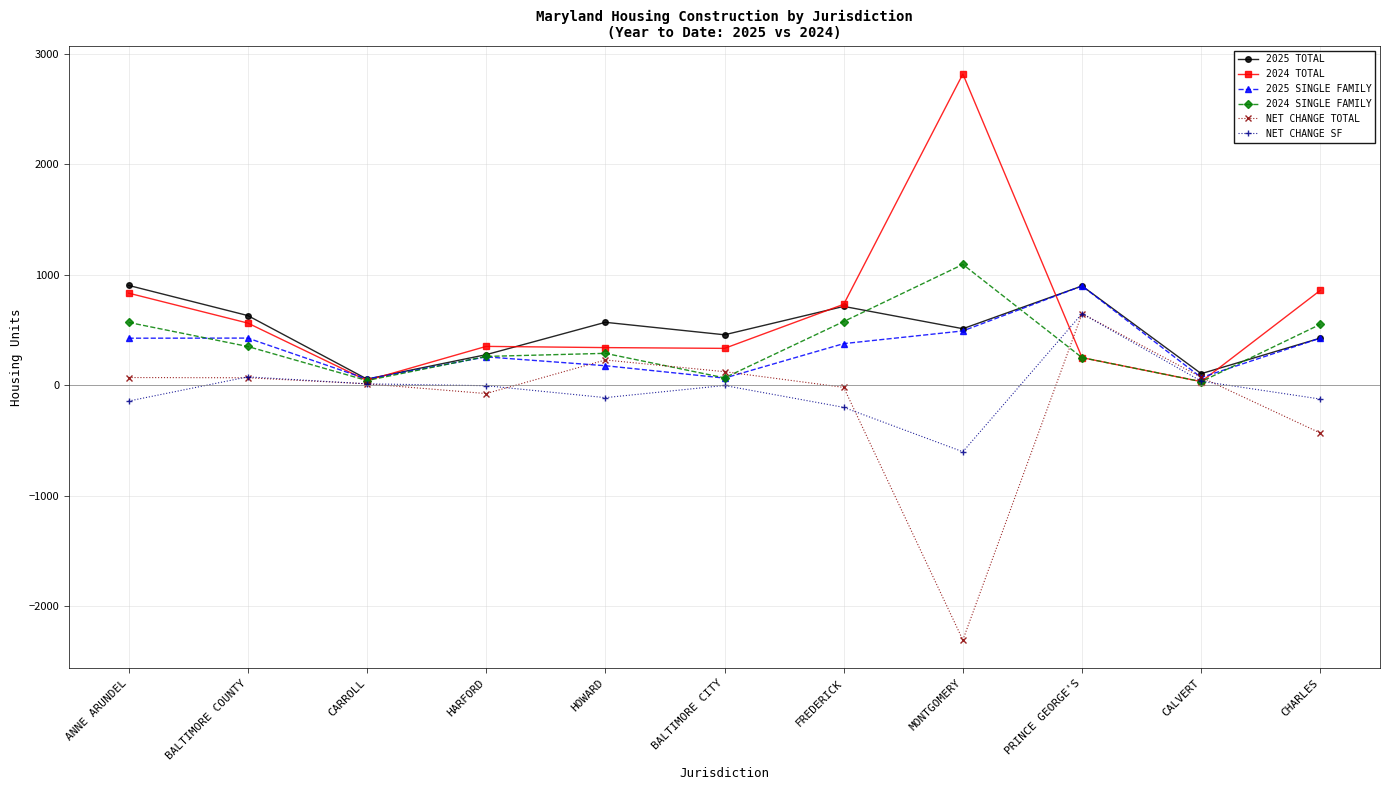

How many interior local valleys does the 2025 TOTAL series have?

4